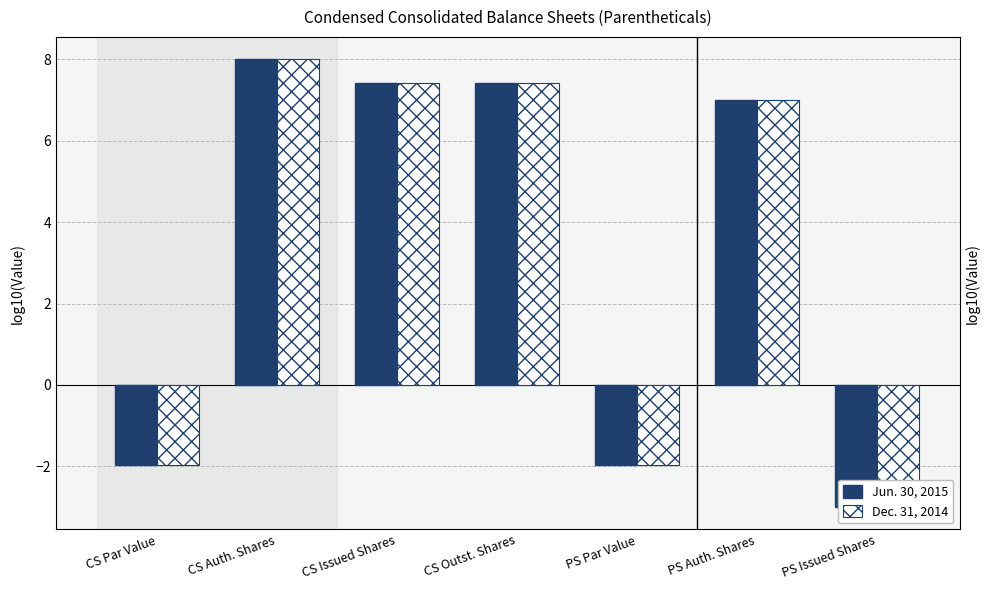

List the labels in order of Jun. 30, 2015 value, smallest first.

PS Issued Shares, CS Par Value, PS Par Value, PS Auth. Shares, CS Issued Shares, CS Outst. Shares, CS Auth. Shares